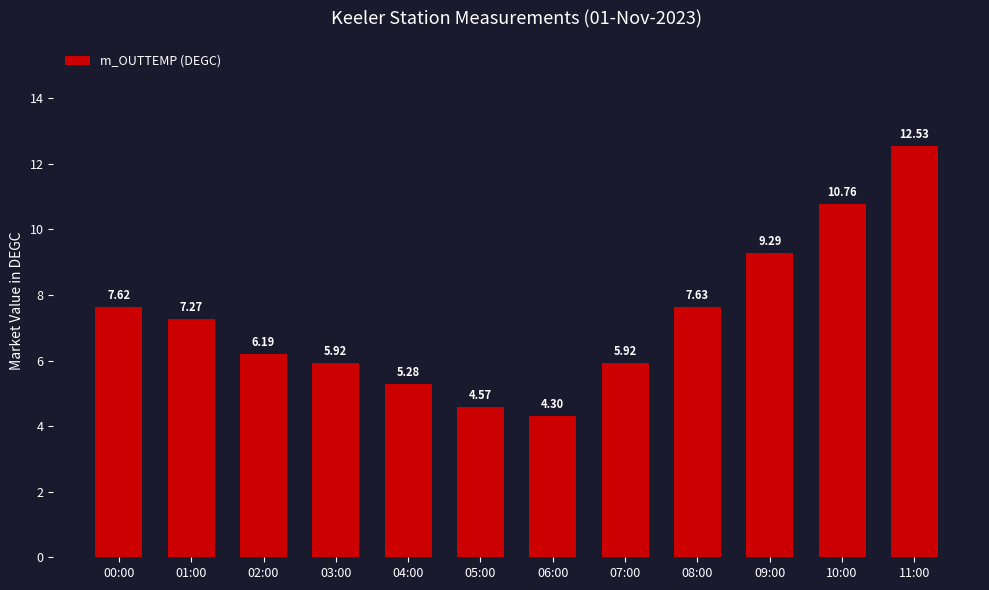

True or false: the data shows 13.0 at 00:00.

False